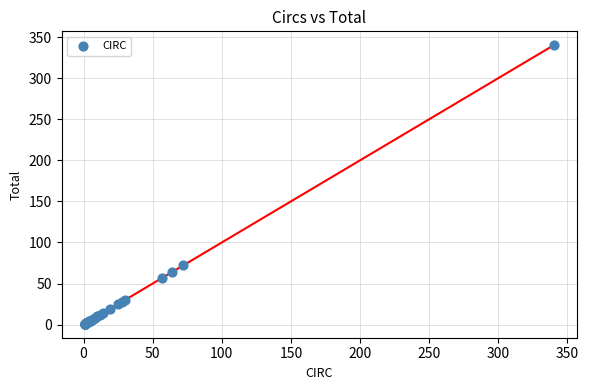

What Y value in the scatter plot is closest to 170?

72